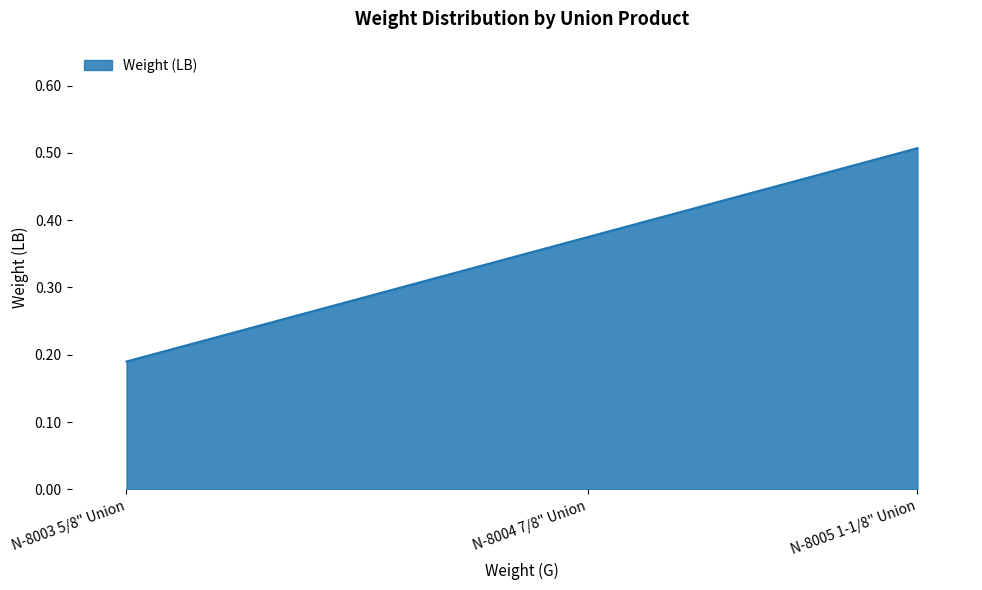

Rank the categories by value from lowest to highest.

N-8003 5/8" Union, N-8004 7/8" Union, N-8005 1-1/8" Union